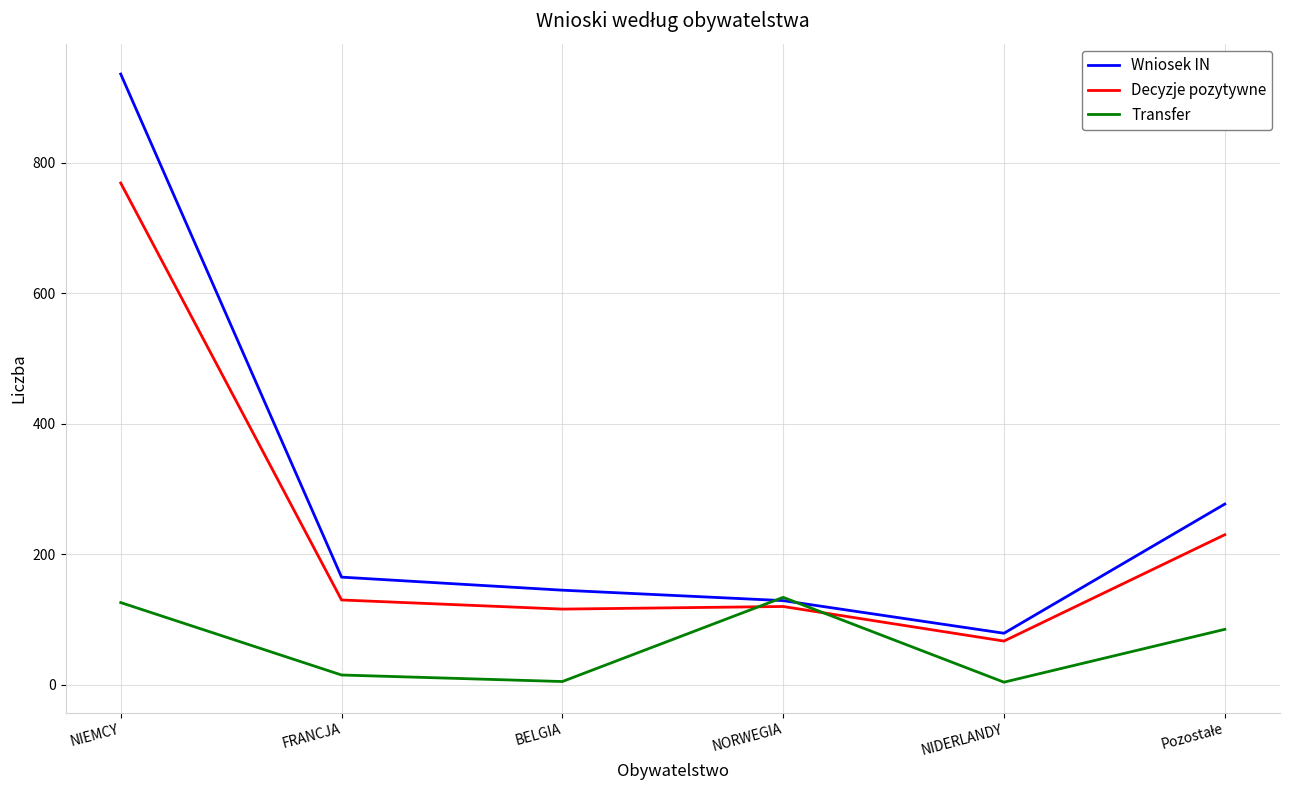

Rank the series by their maximum value, from highest to lowest.

Wniosek IN, Decyzje pozytywne, Transfer